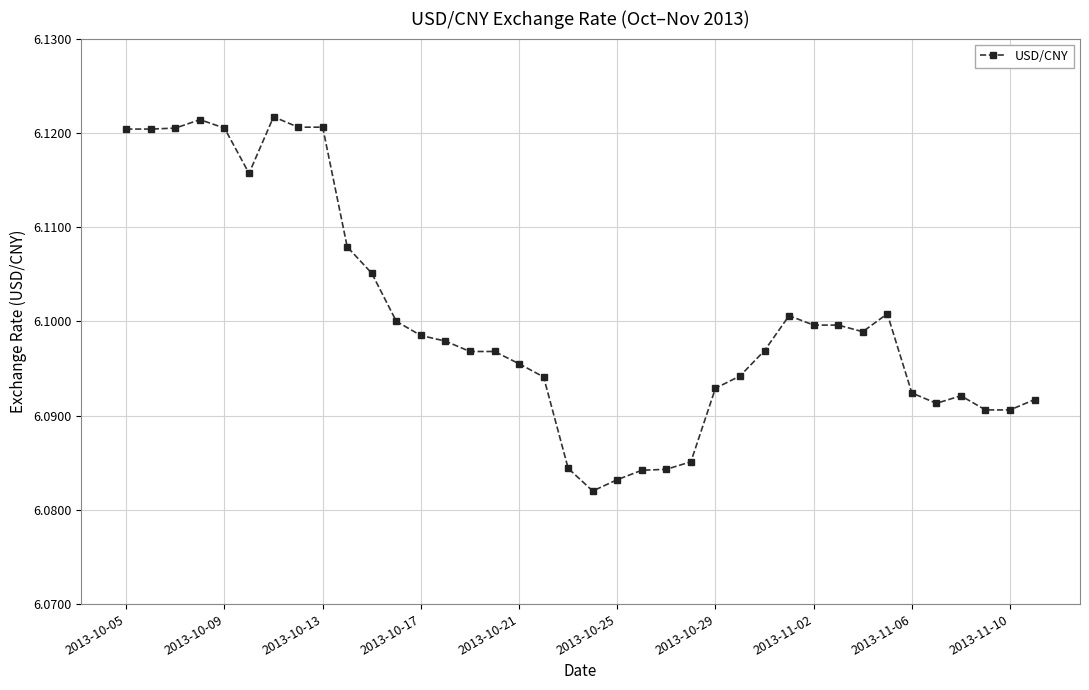

True or false: there are more than 2 points higher than both neighbors.

True